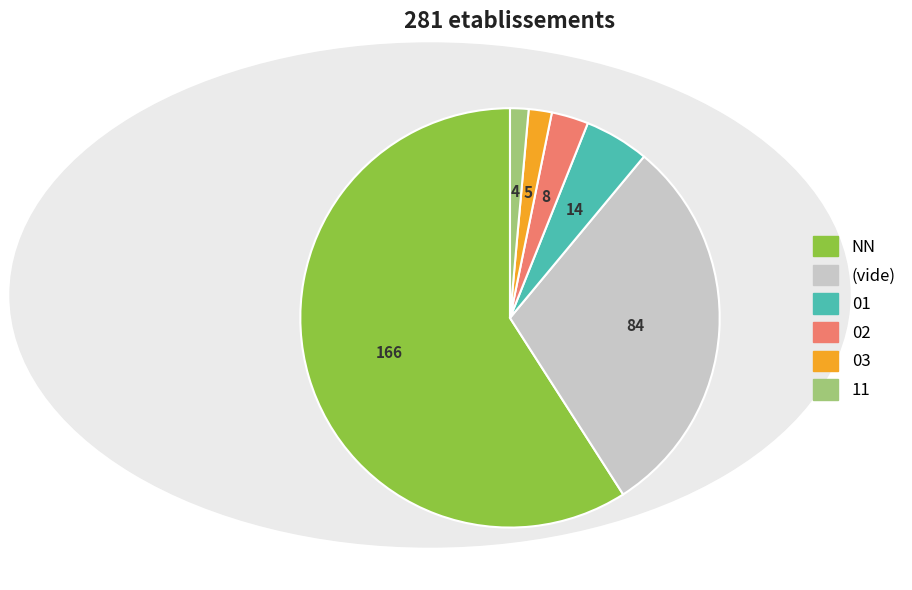

Does any single category account for the majority?

Yes